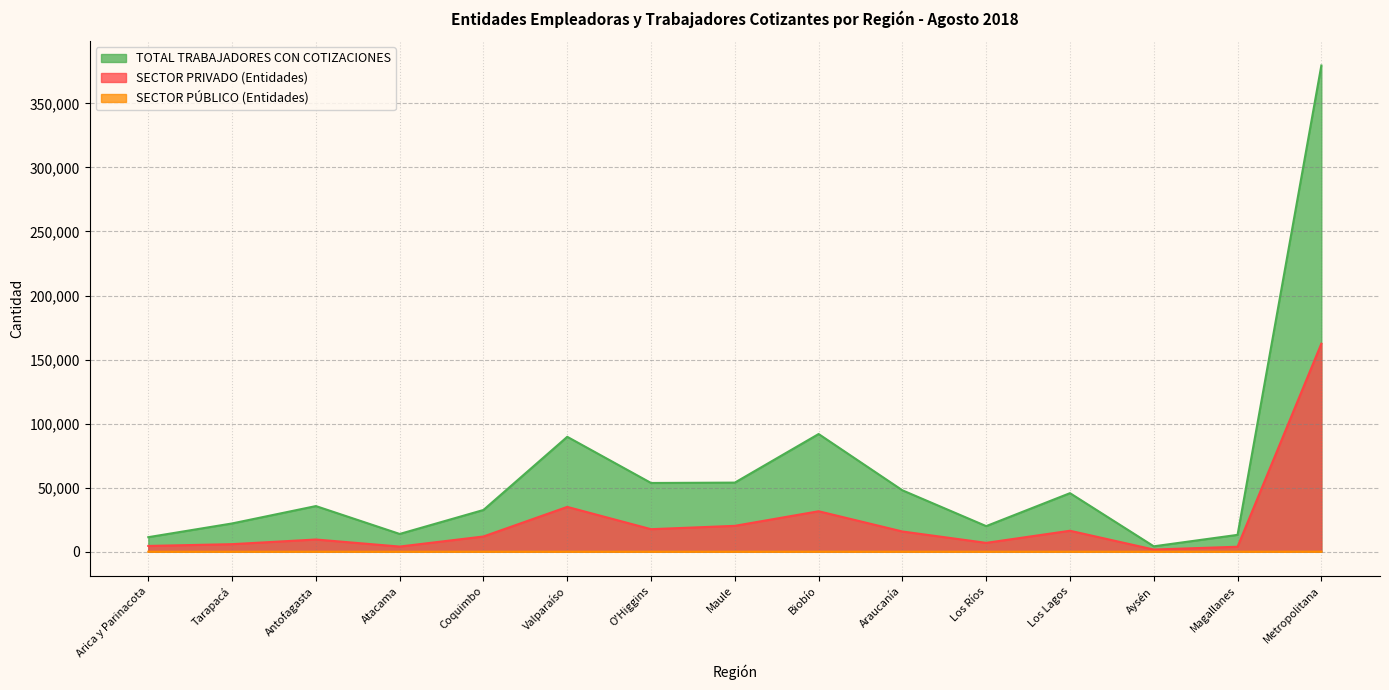

Between Aysén and Los Lagos, which is larger?

Los Lagos